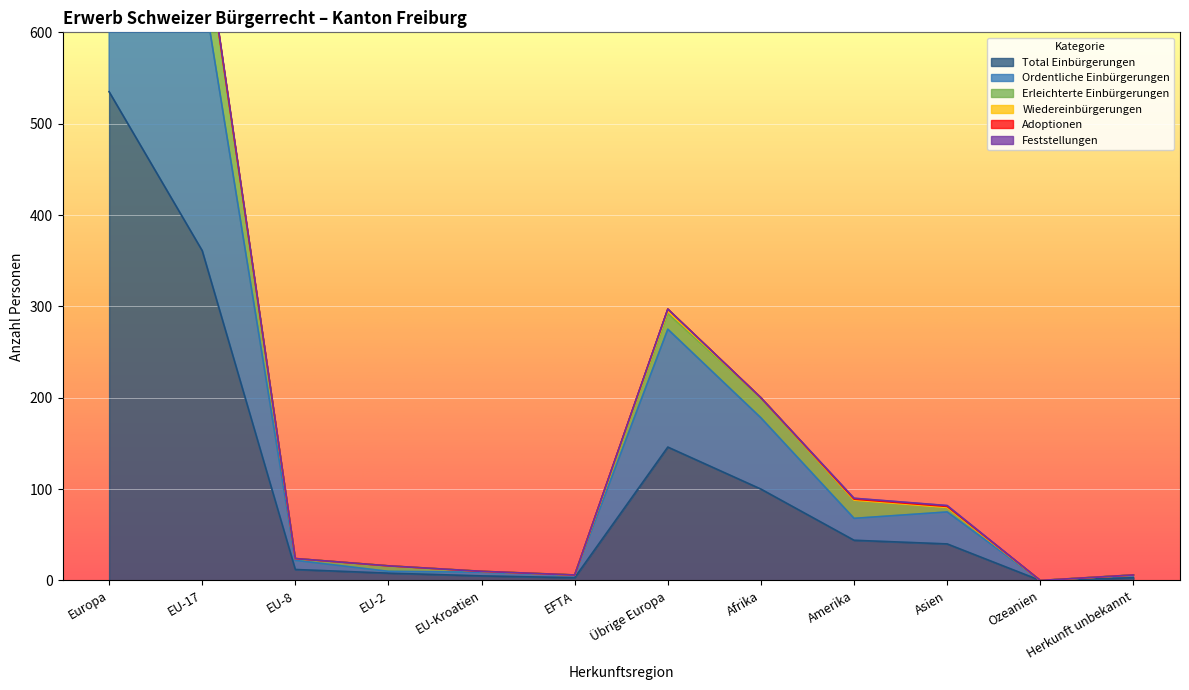

True or false: Total Einbürgerungen has a value of 361 at EU-17.

True